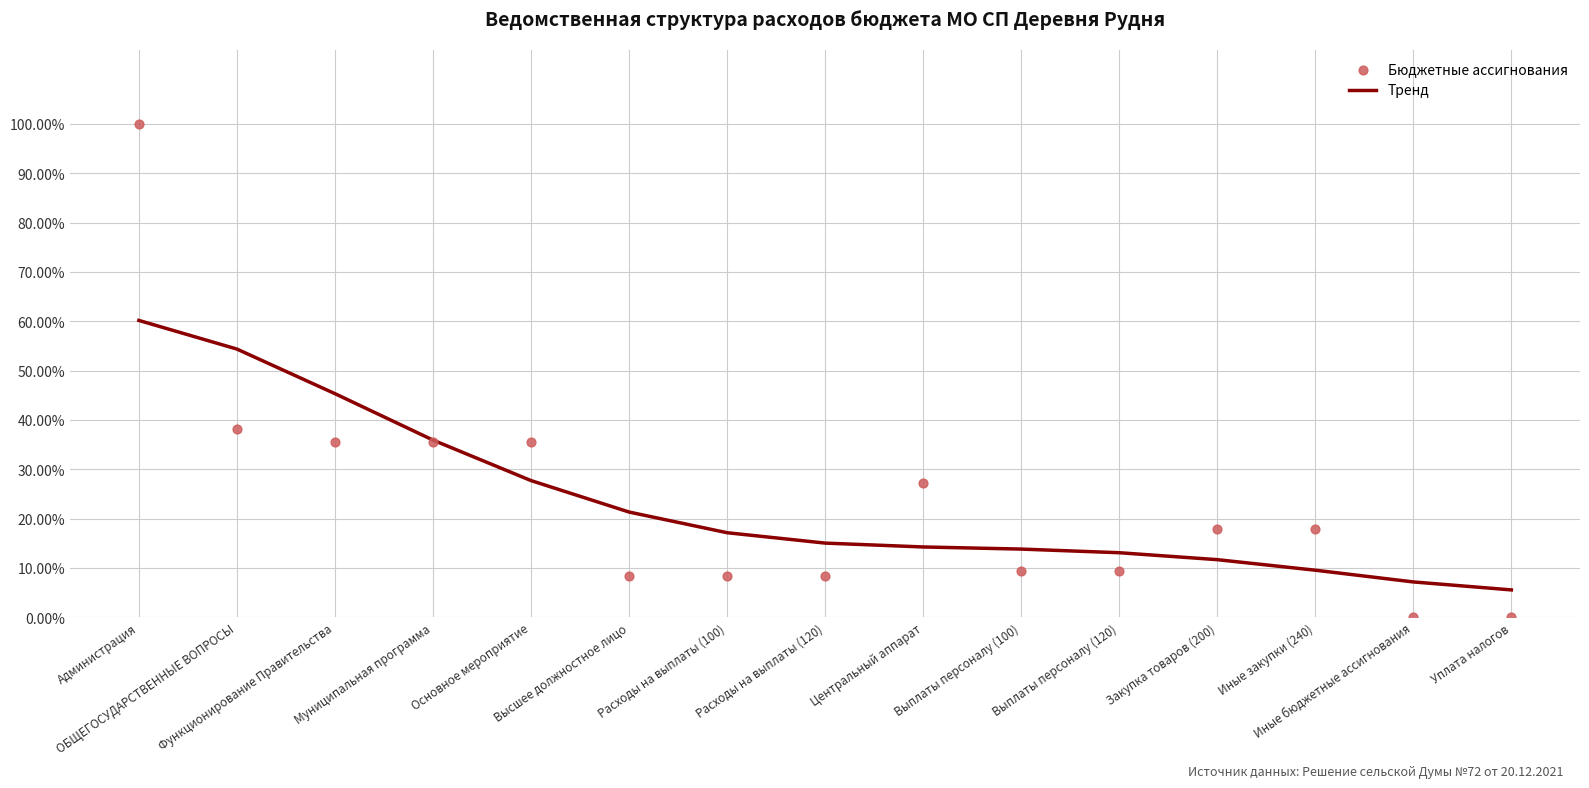

Which series reaches the maximum Y coordinate?

Бюджетные ассигнования